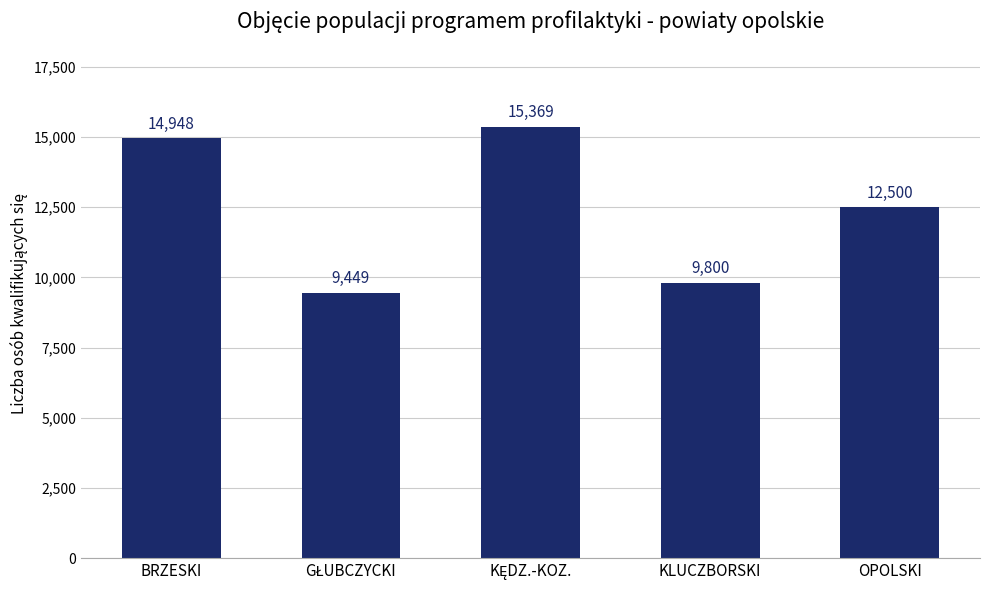

What is the average value?

12413